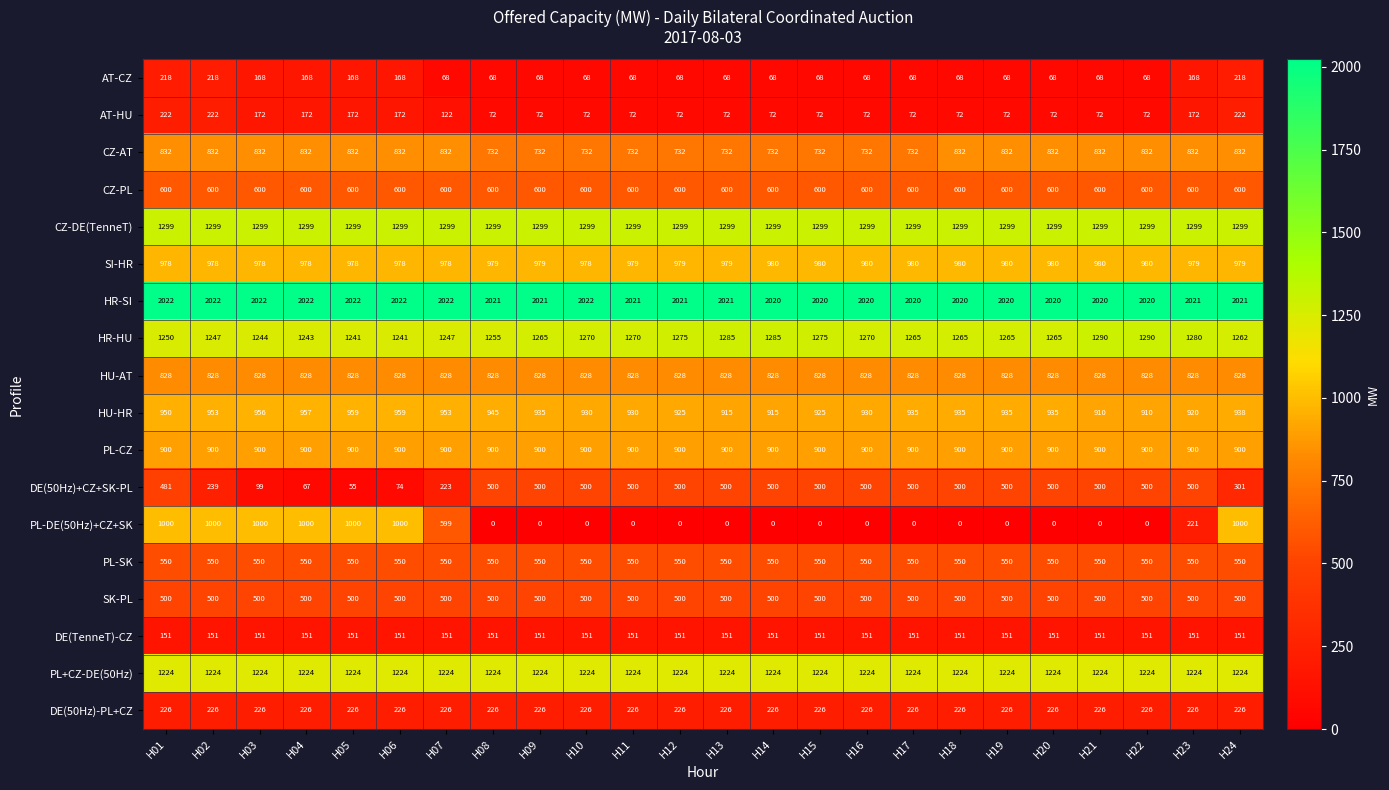

At how many categories does at least one series exceed 614?

24